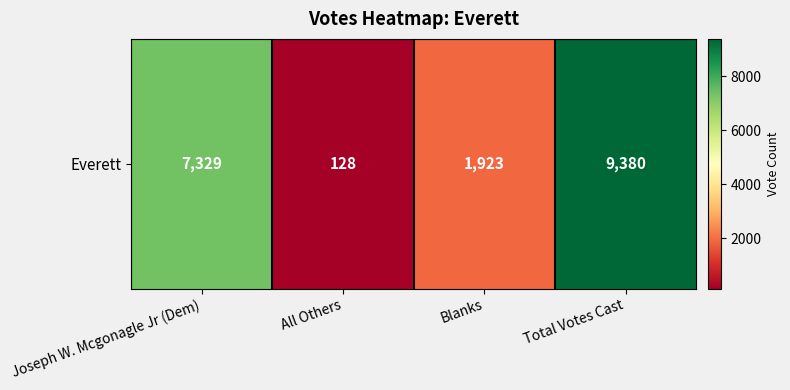

Is it true that the value at Total Votes Cast is 16715?

False